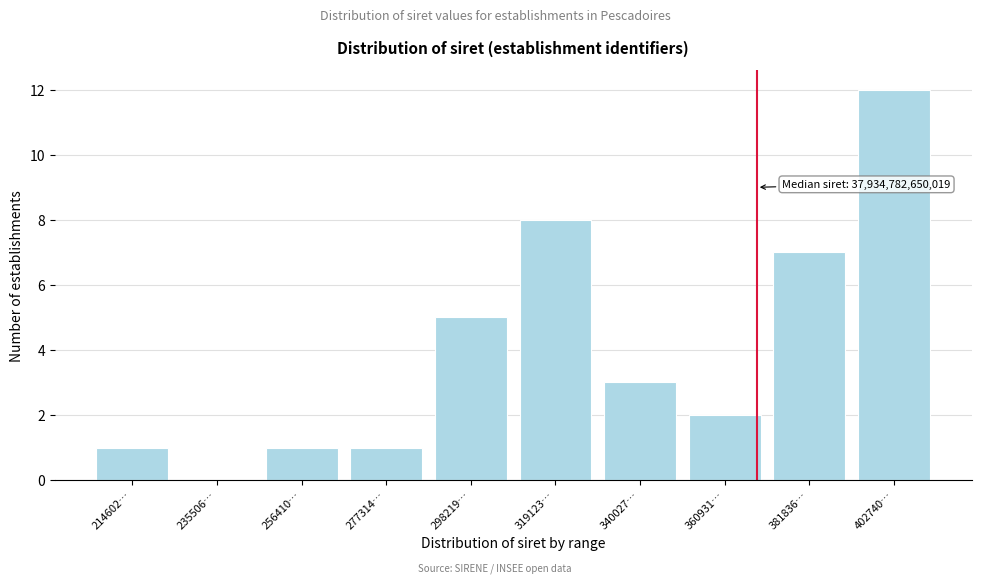

Reading left to right, extract all data points from this chart.

214602…=1	235506…=0	256410…=1	277314…=1	298219…=5	319123…=8	340027…=3	360931…=2	381836…=7	402740…=12